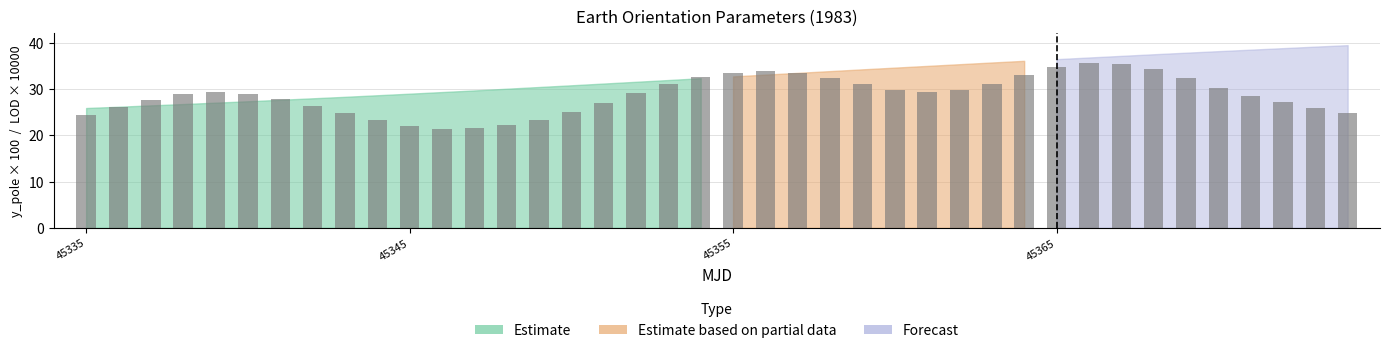

What is the value of the 3rd bar from the left?

27.7